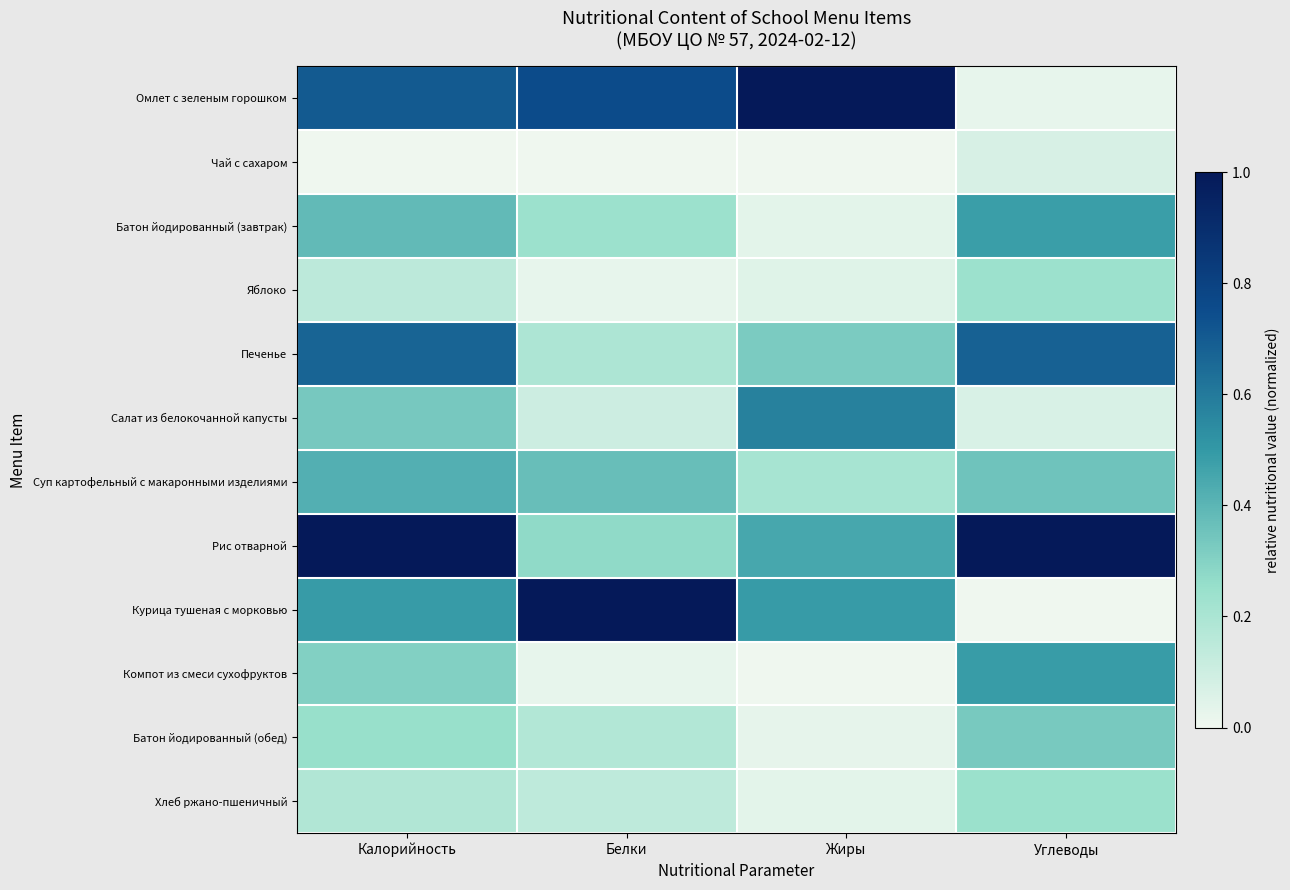

Which has a higher value, Калорийность or Углеводы?

Калорийность